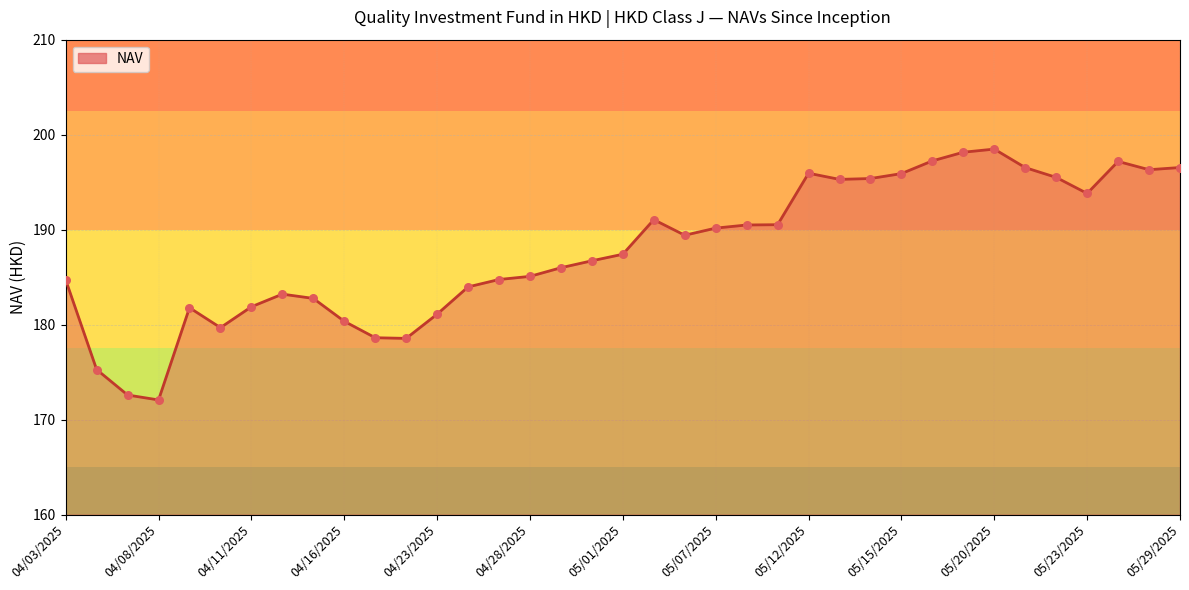

What is the smallest value displayed?

172.1